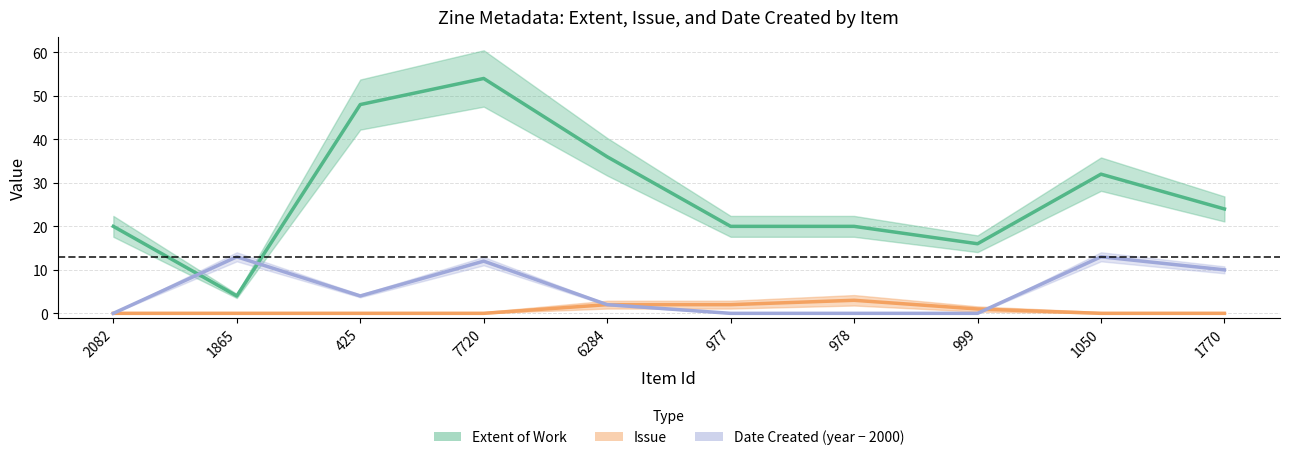

Reading left to right, list all the values displayed in this chart.

Extent of Work: 2082=20	1865=4	425=48	7720=54	6284=36	977=20	978=20	999=16	1050=32	1770=24
Issue: 2082=0	1865=0	425=0	7720=0	6284=2	977=2	978=3	999=1	1050=0	1770=0
Date Created (year − 2000): 2082=0	1865=13	425=4	7720=12	6284=2	977=0	978=0	999=0	1050=13	1770=10